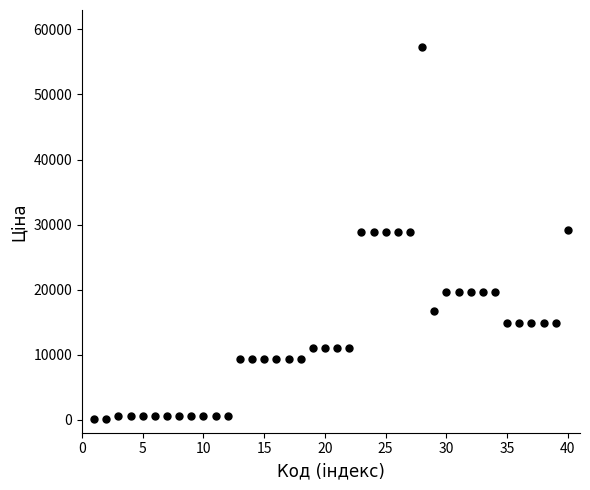

What is the range of Y values (max minus min)?

57146.2